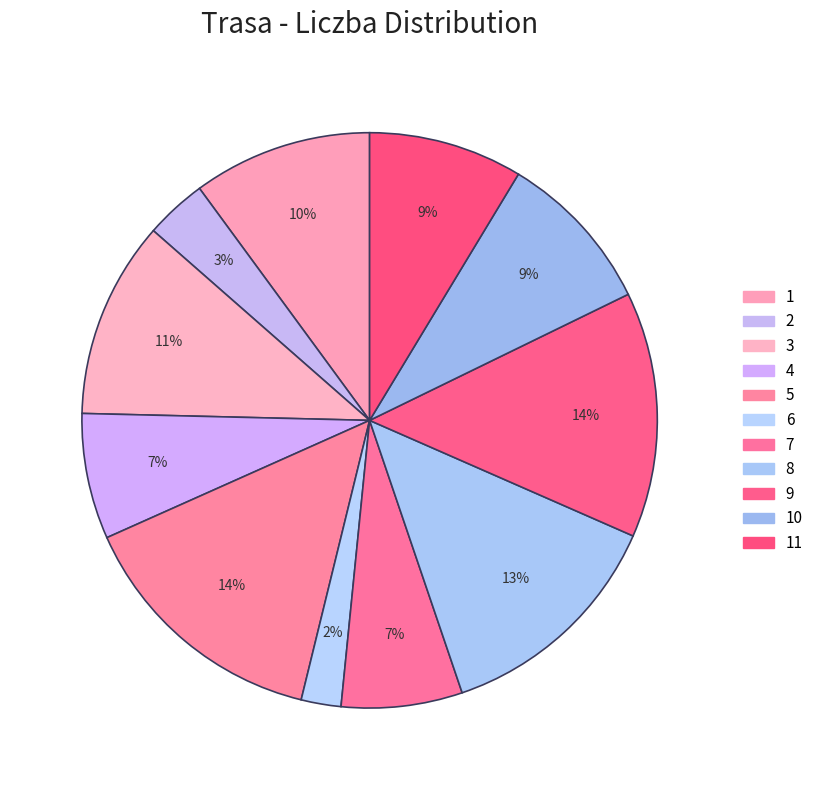

What is the largest slice in the pie chart?

5